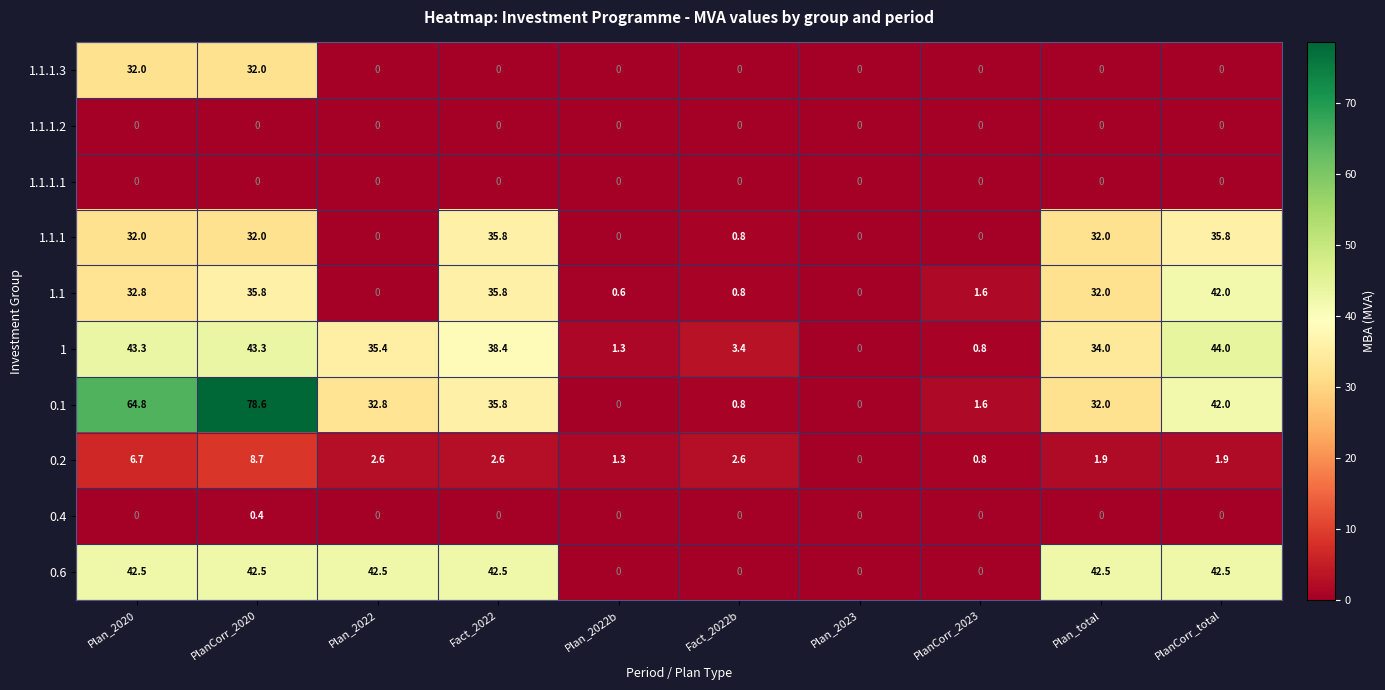

Which series has the largest total across all categories?

0.1